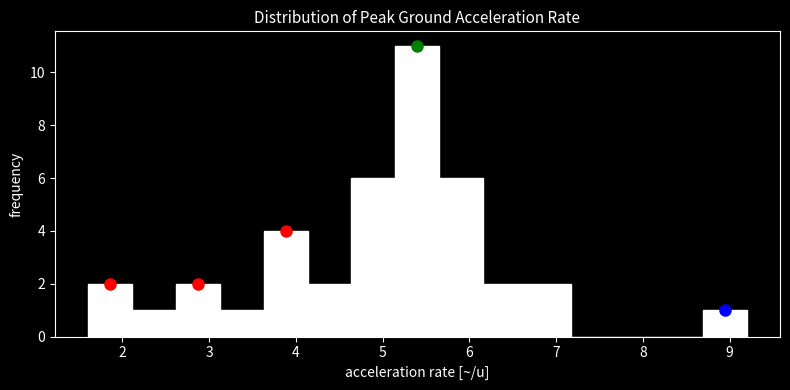

Which range on the x-axis has the tallest bar?

5.1 to 5.7